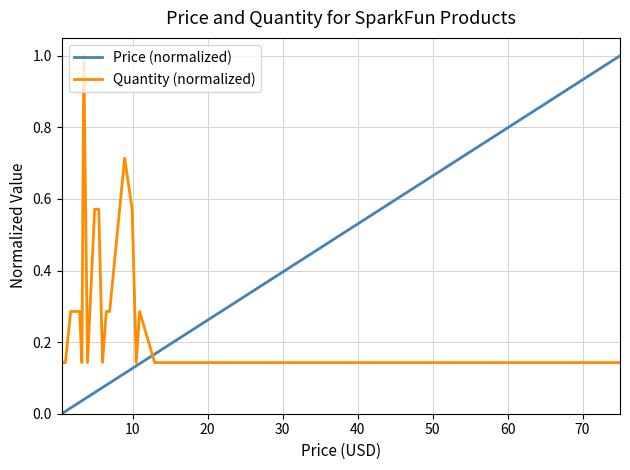

What is the greatest value displayed?

1.0